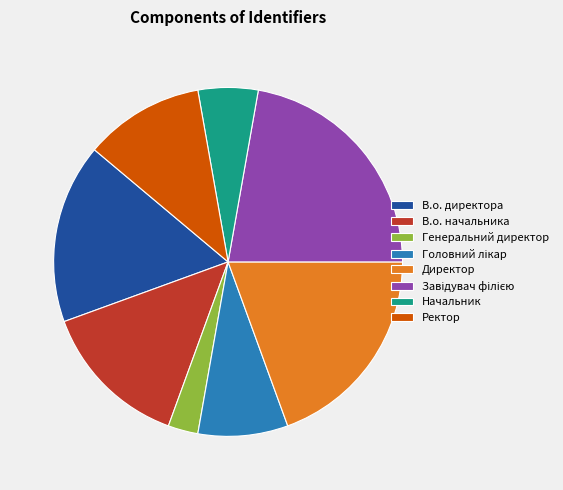

Is Директор the majority of the pie?

No